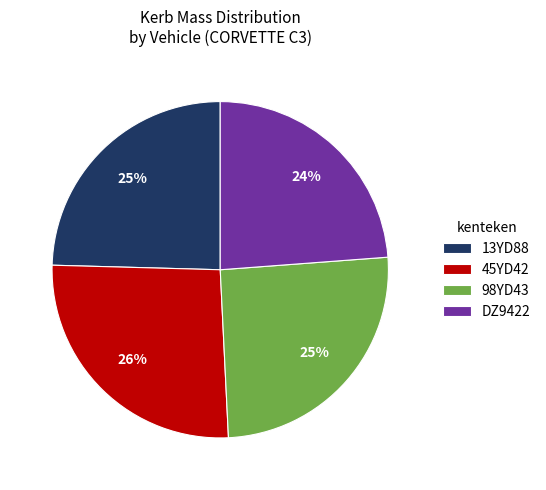

To the nearest percent, what is the difference between the 13YD88 and DZ9422 slice percentages?

1%